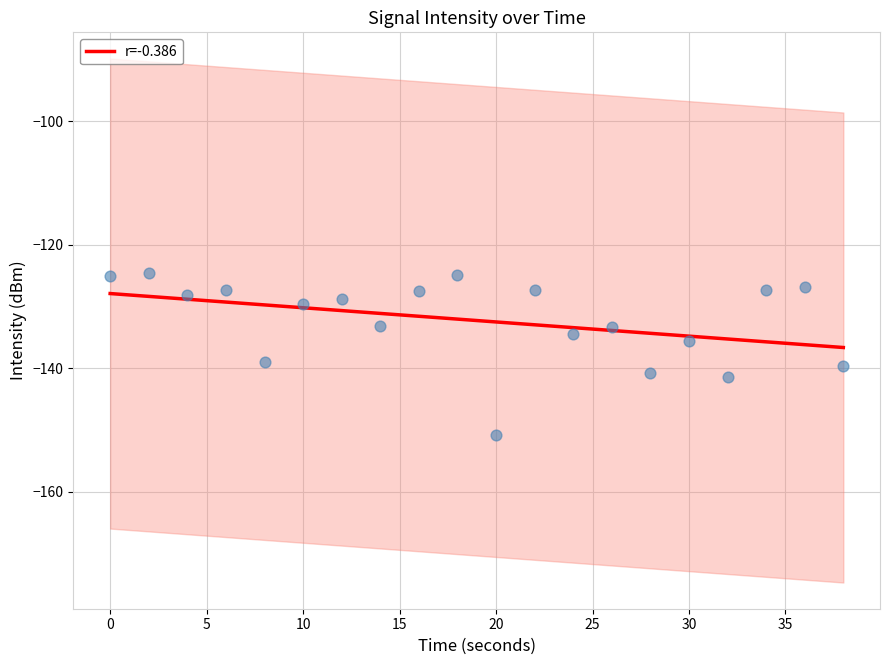

What is the lowest value of the r=-0.386 series?

-136.6